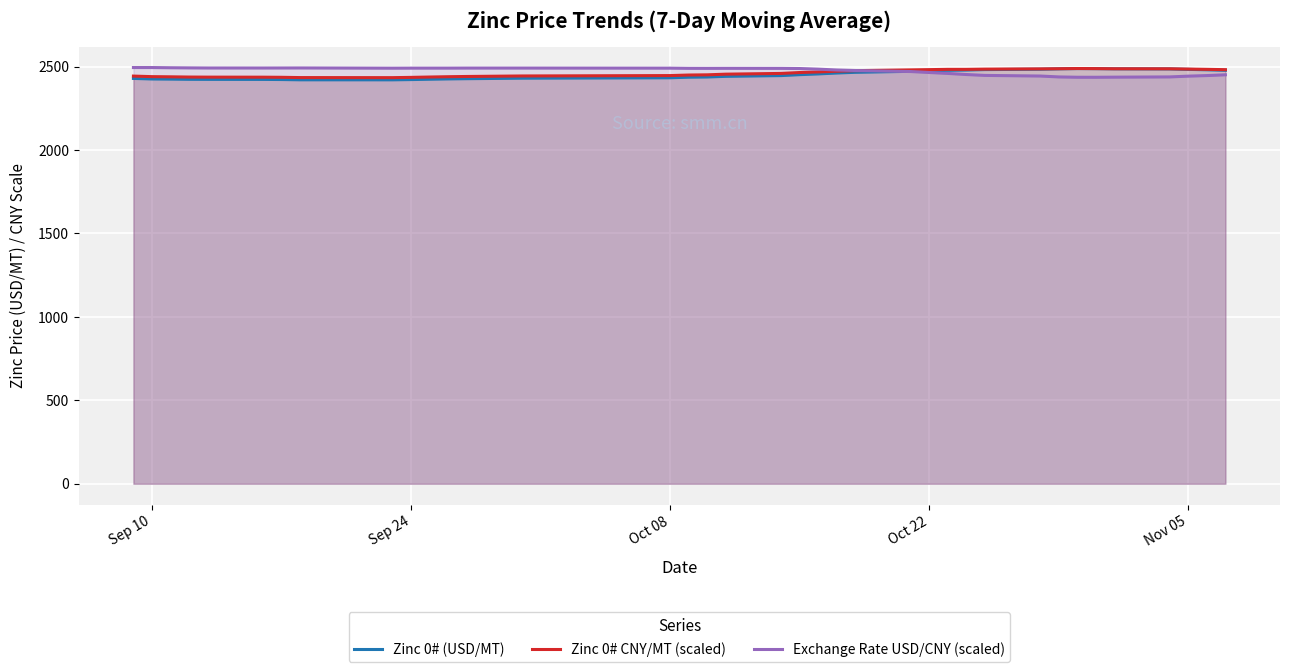

True or false: Zinc 0# CNY/MT (scaled) has a value of 1323.1 at Oct 22.

False